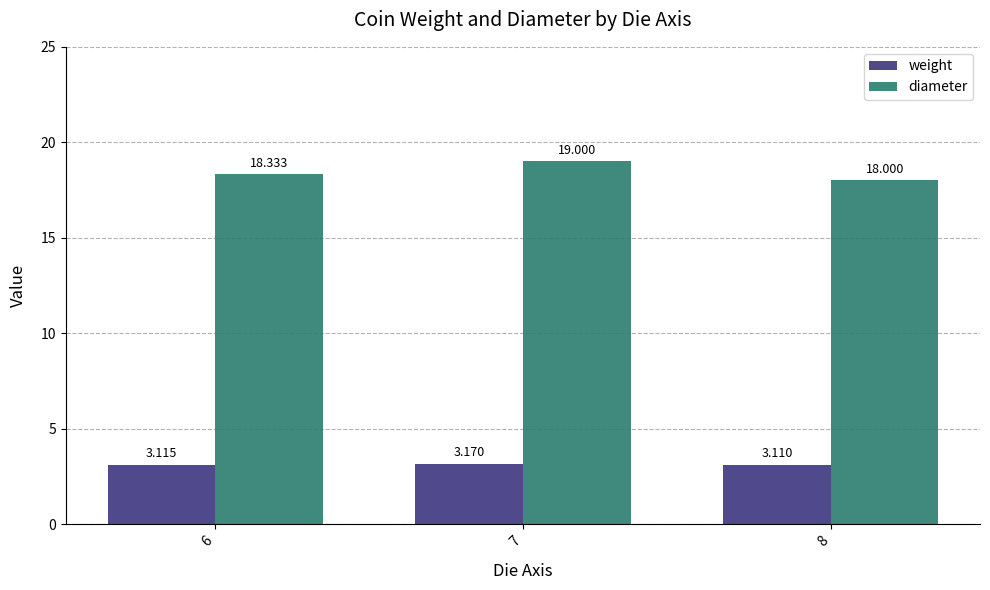

What is the difference between the maximum and minimum values in the diameter series?

1.0